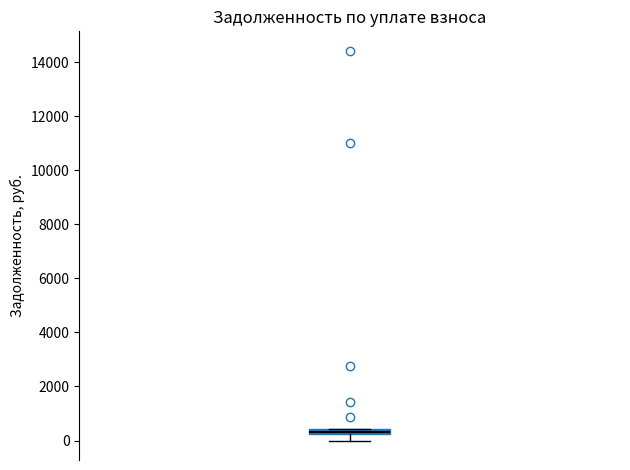

Where does the lower whisker of the box end on the y-axis? The values are not printed on the chart, so give them approximately, as read against the axis.

0